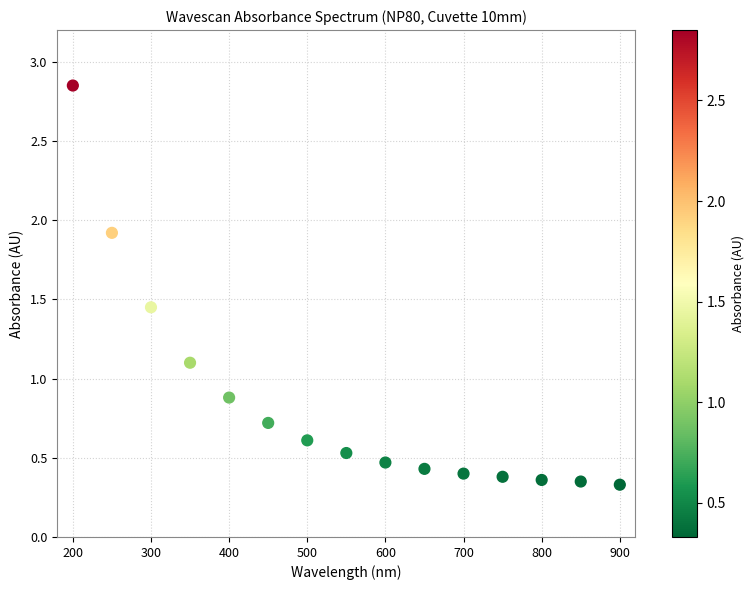

What is the range of Y values (max minus min)?

2.5